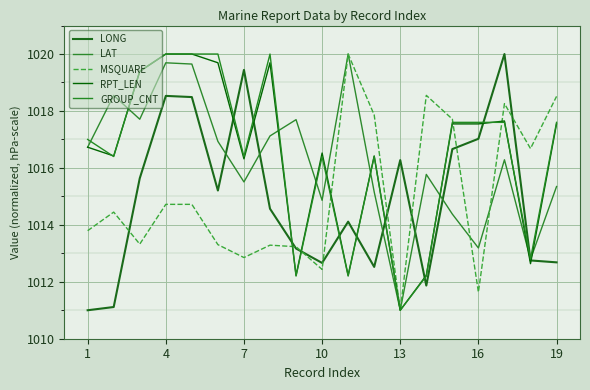

Which series ends up on top after the final intersection of LONG and LAT?

LAT